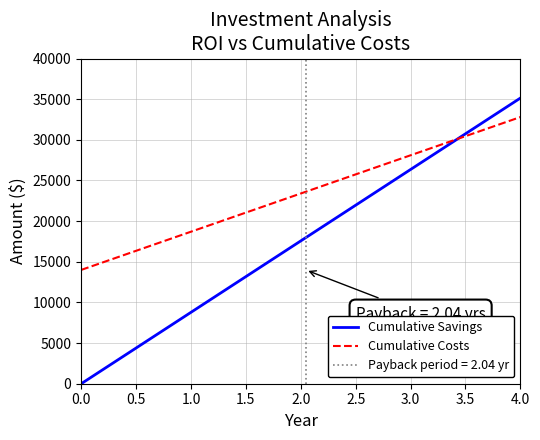

Where is Cumulative Savings nearest to the value 17568?

2.0